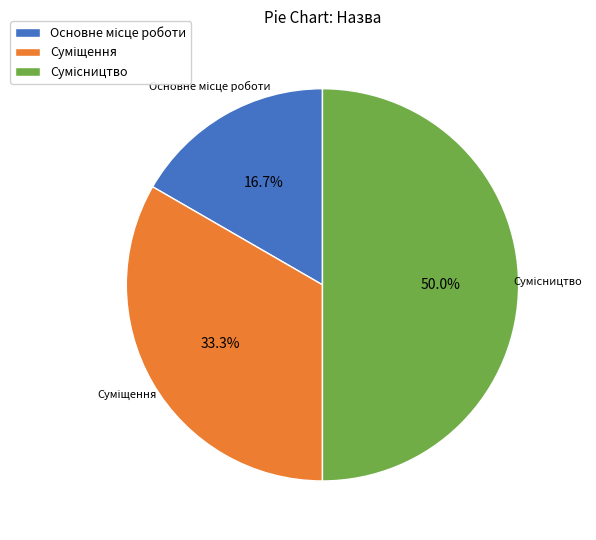

Count the number of slices in the pie.

3